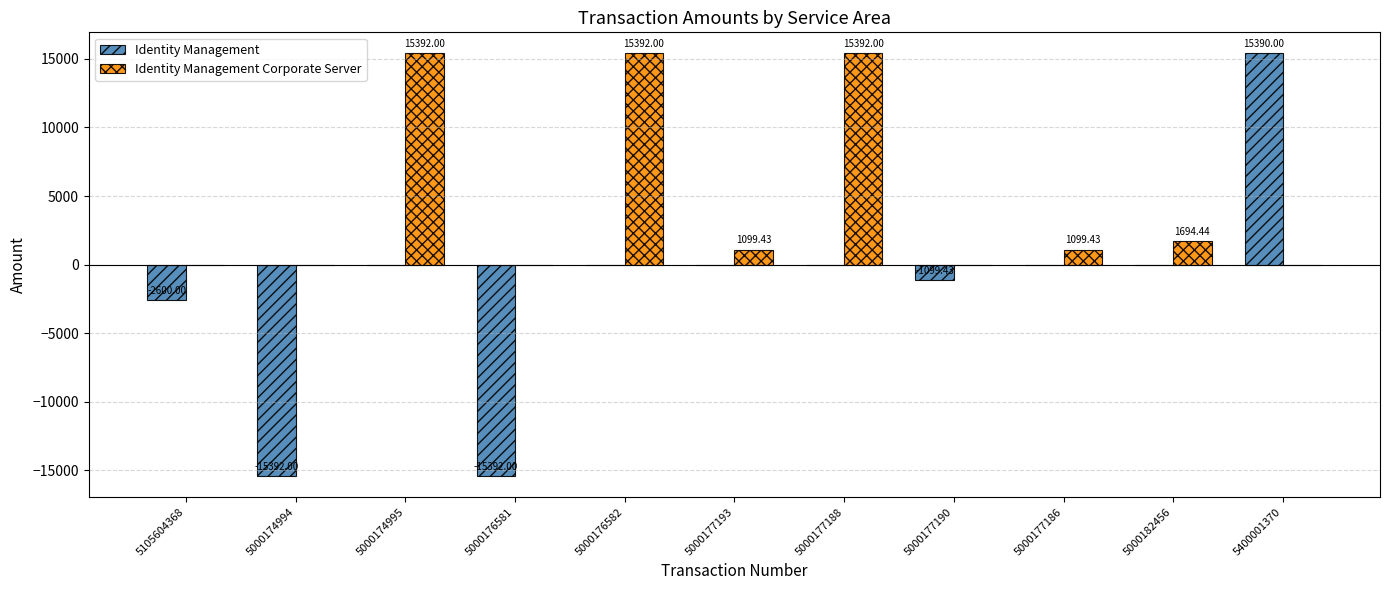

What is the greatest value displayed?

15392.0